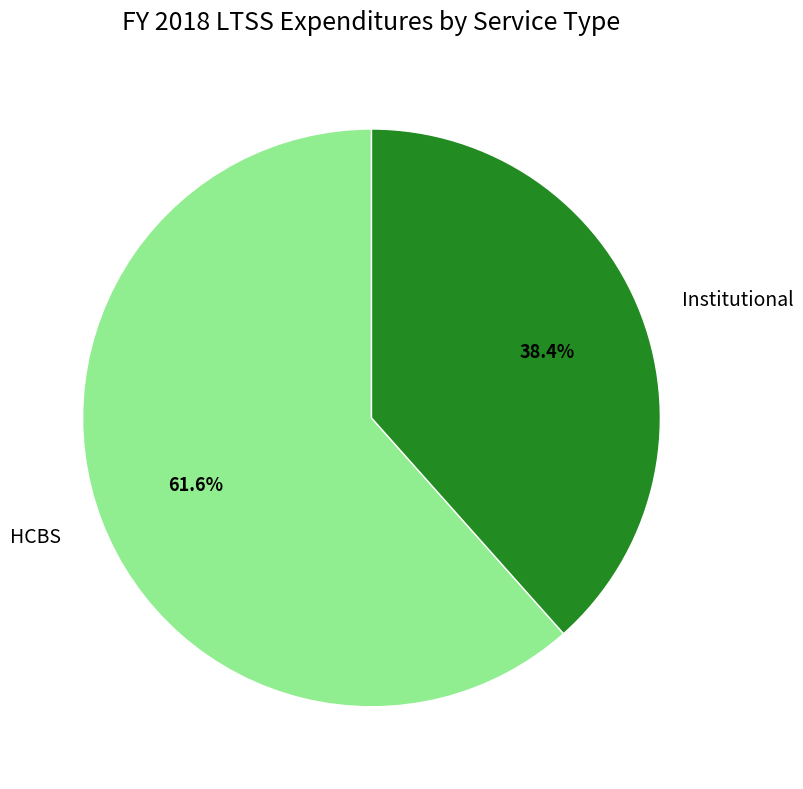

To the nearest percent, what is the combined percentage of Institutional and HCBS?

100%